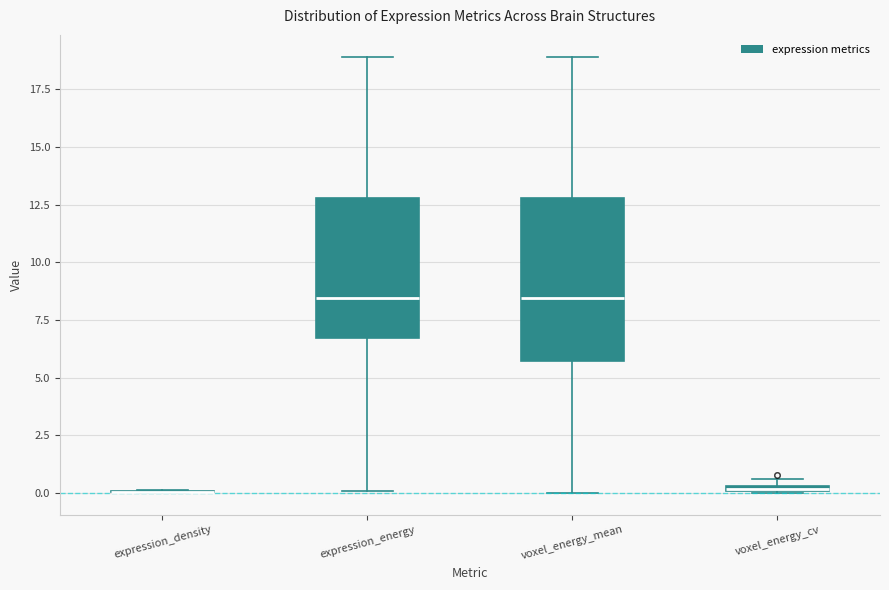

Which box is the tallest, from its lower edge to its upper edge?

voxel_energy_mean